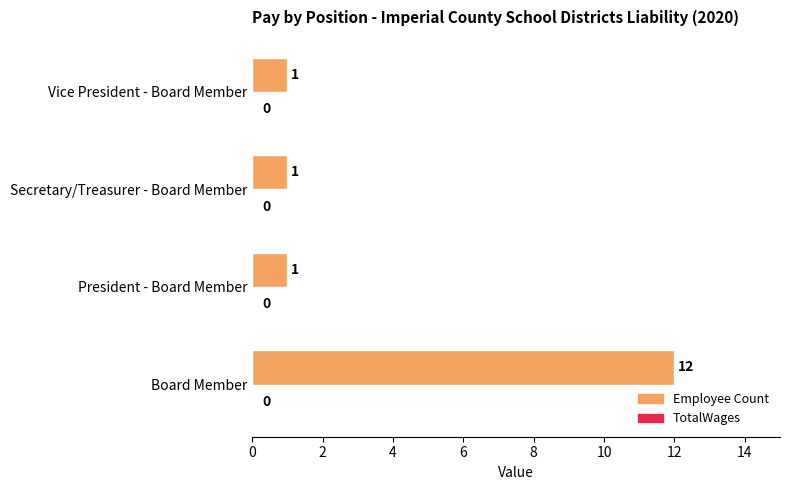

Reading bottom to top, list all the values displayed in this chart.

12	1	1	1